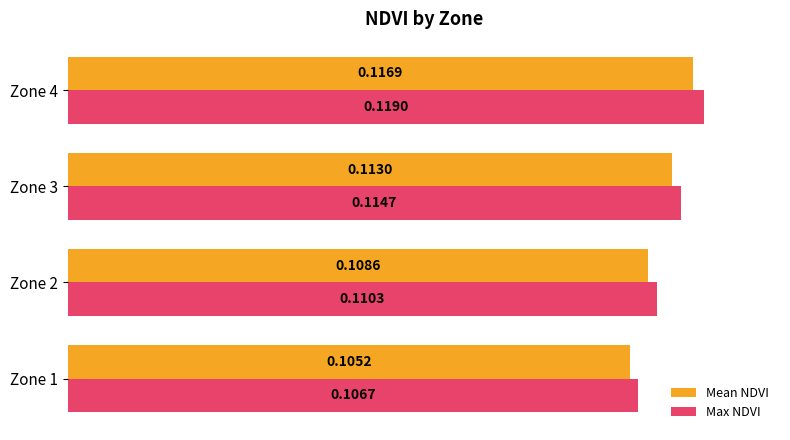

Rank the series by their average value, from highest to lowest.

Max NDVI, Mean NDVI